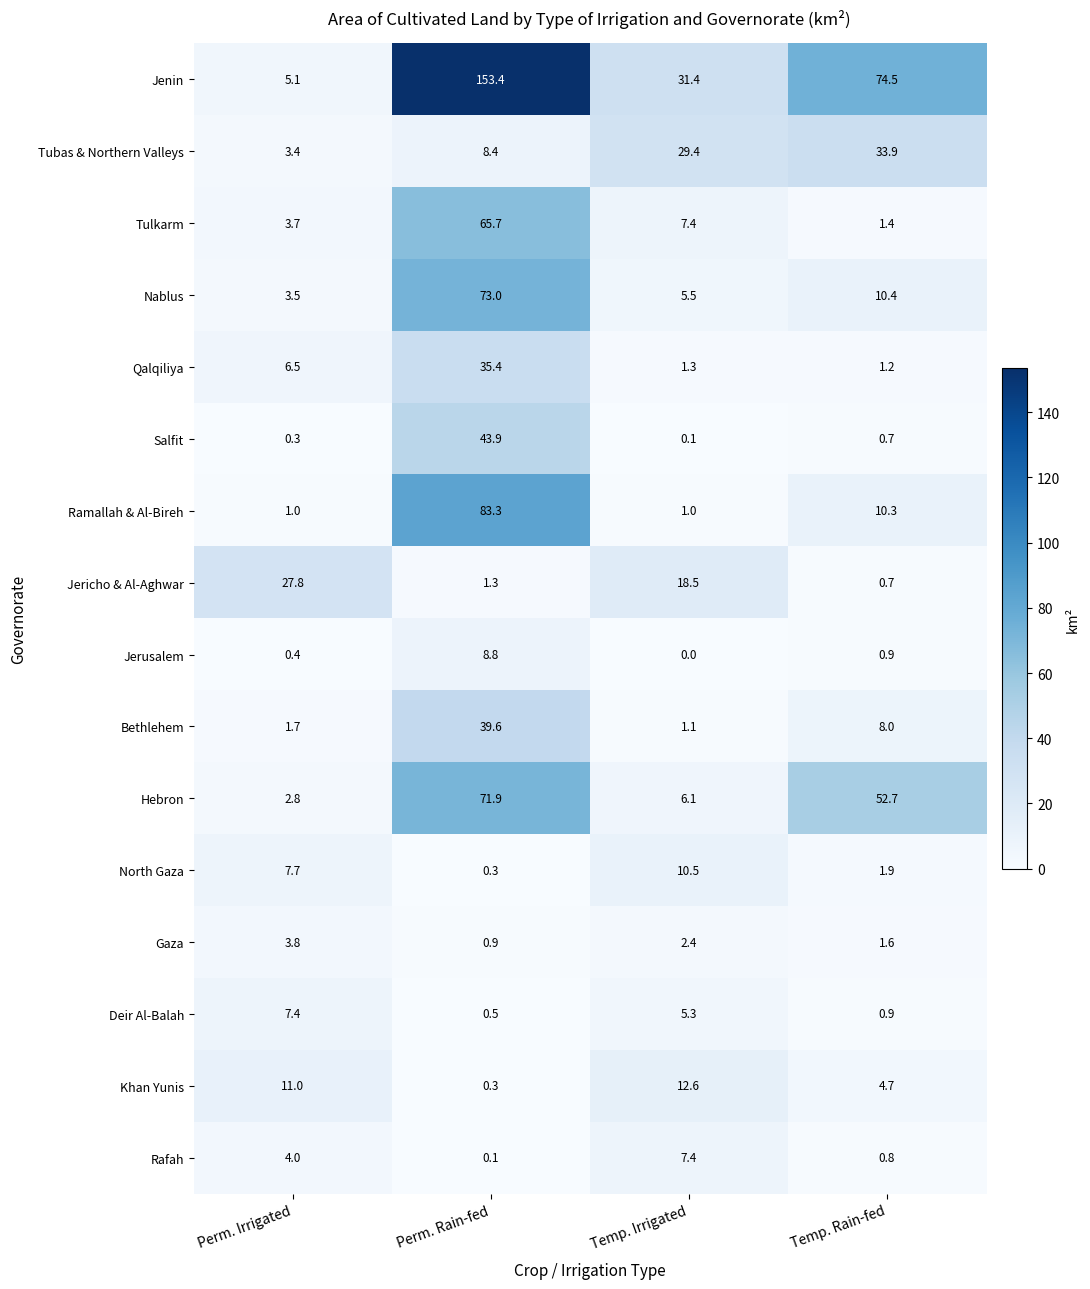

Is it true that Salfit equals 0.7 at Temp. Rain-fed?

True